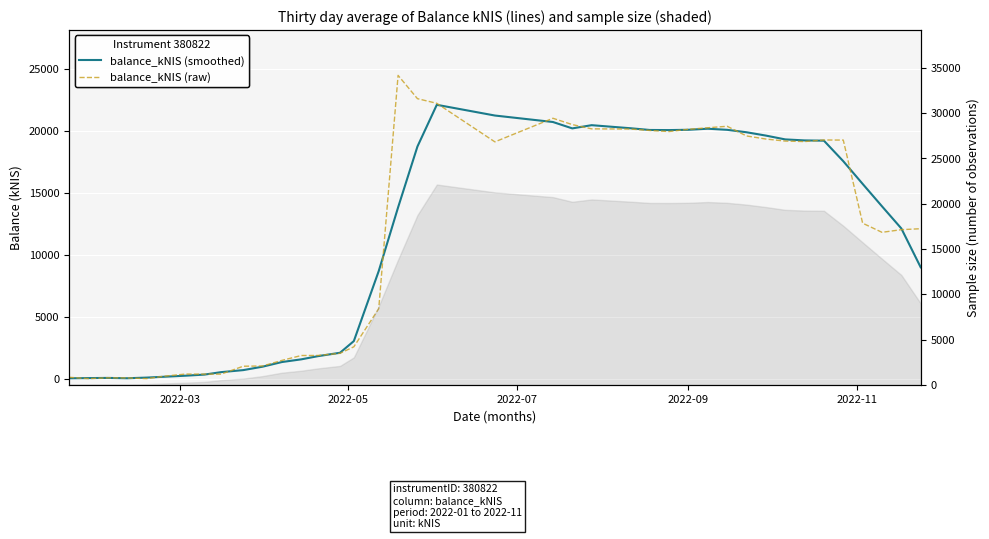

Which category has the lowest value in the balance_kNIS (smoothed) series?

2022-03